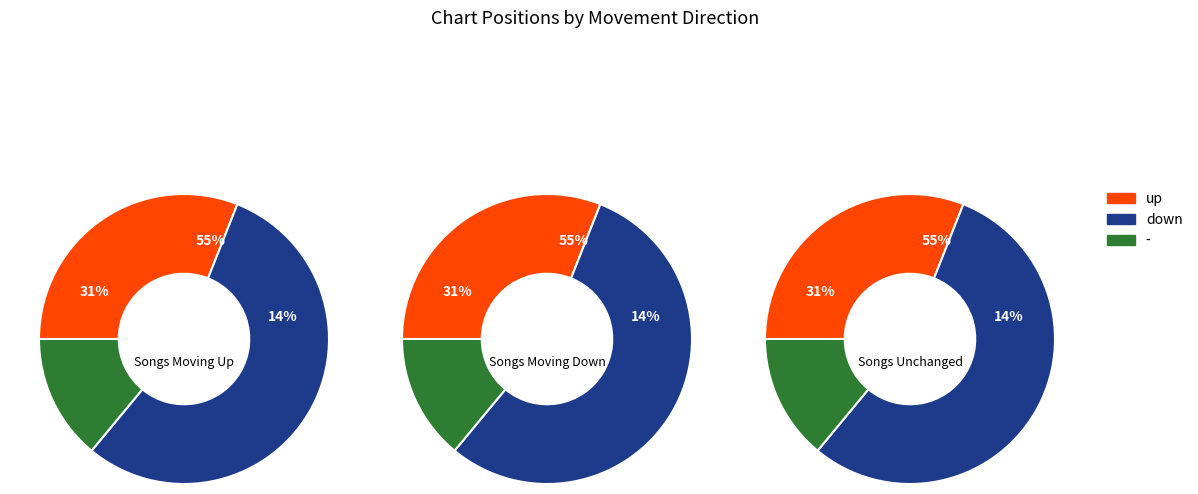

What percentage is the - slice, to the nearest percent?

14%